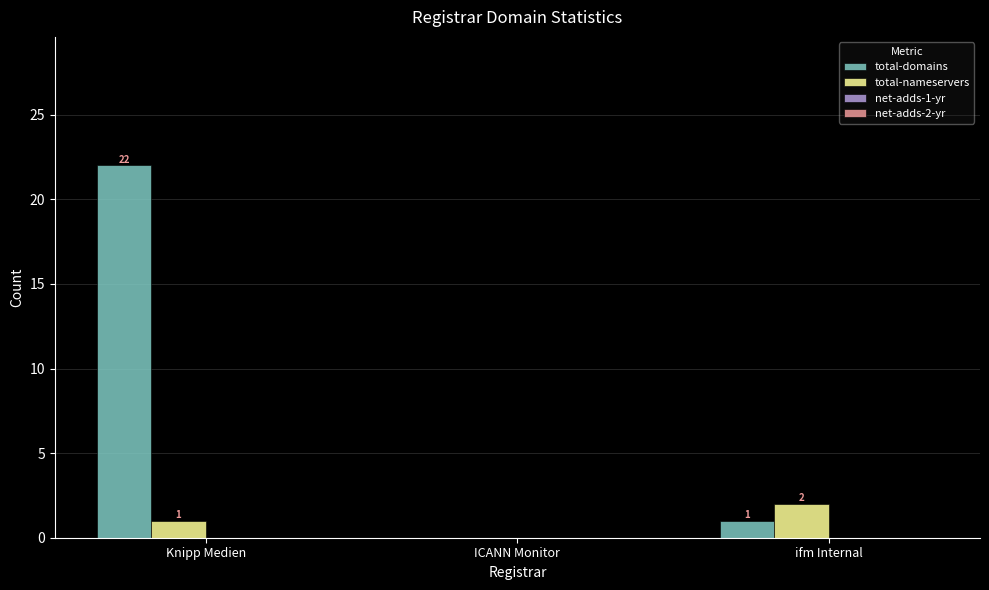

Are the bars horizontal?

No